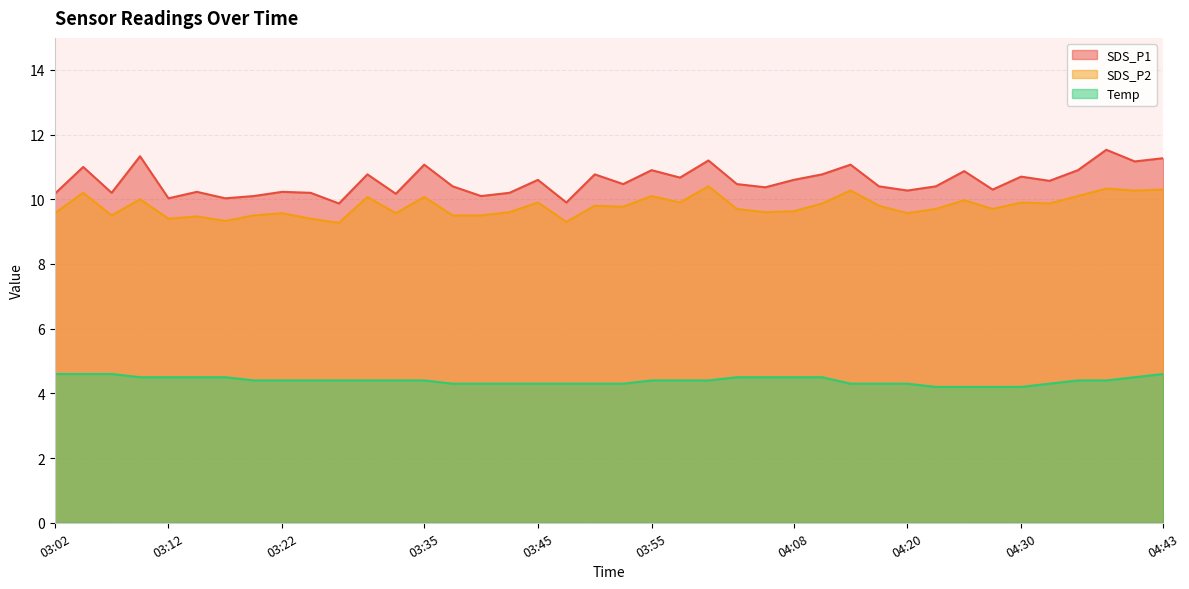

What is the value of the SDS_P2 point at the 28th from the left?

9.9